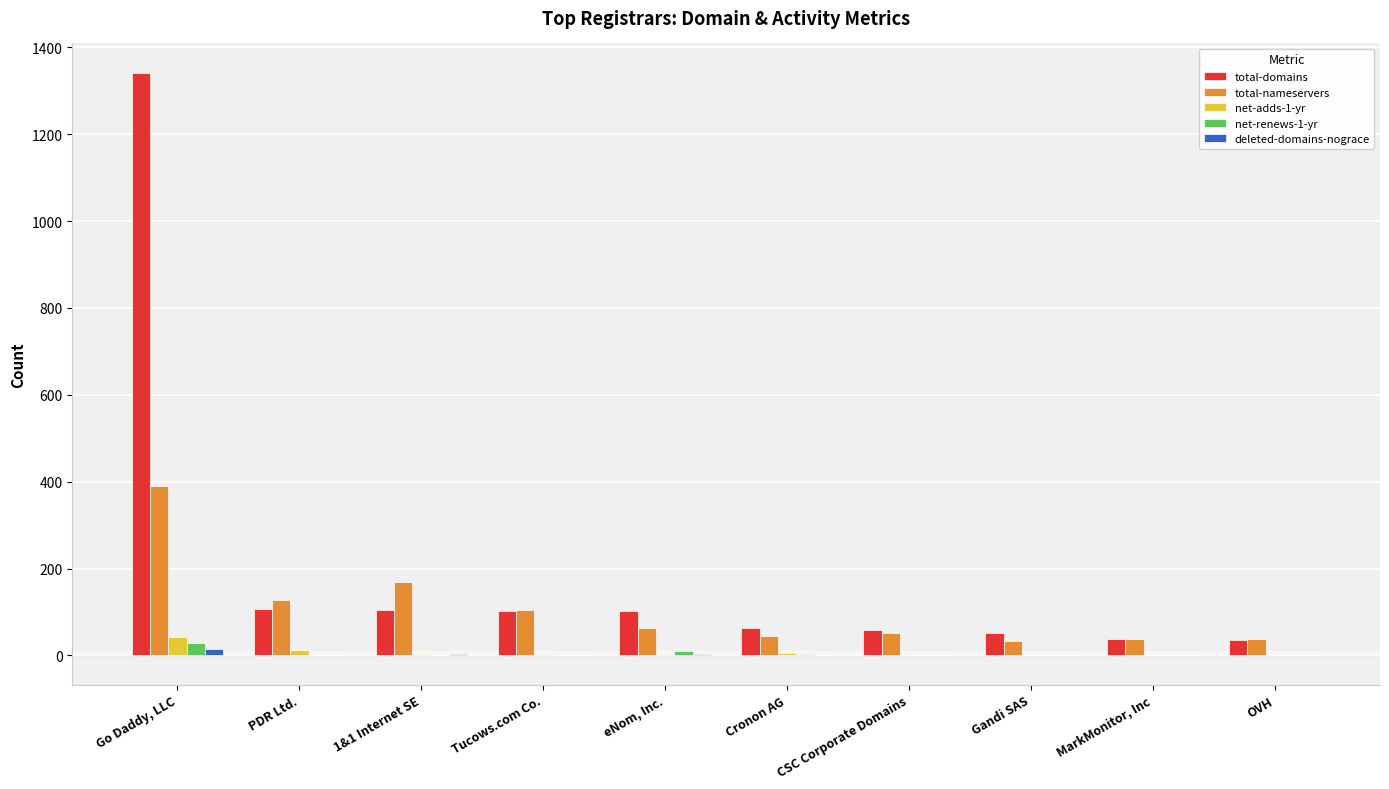

True or false: net-renews-1-yr has a value of 0 at CSC Corporate Domains.

True